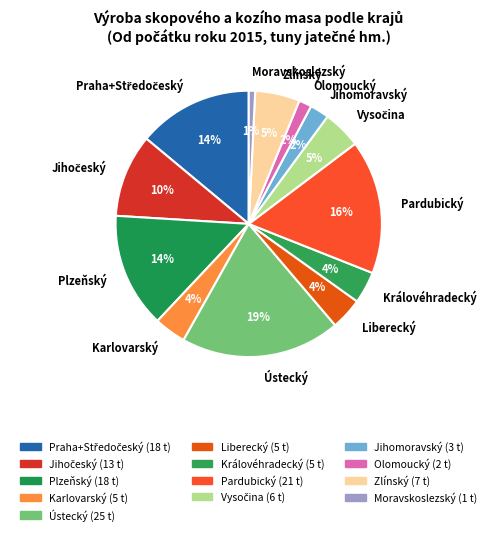

Is there any slice that represents more than half of the pie?

No